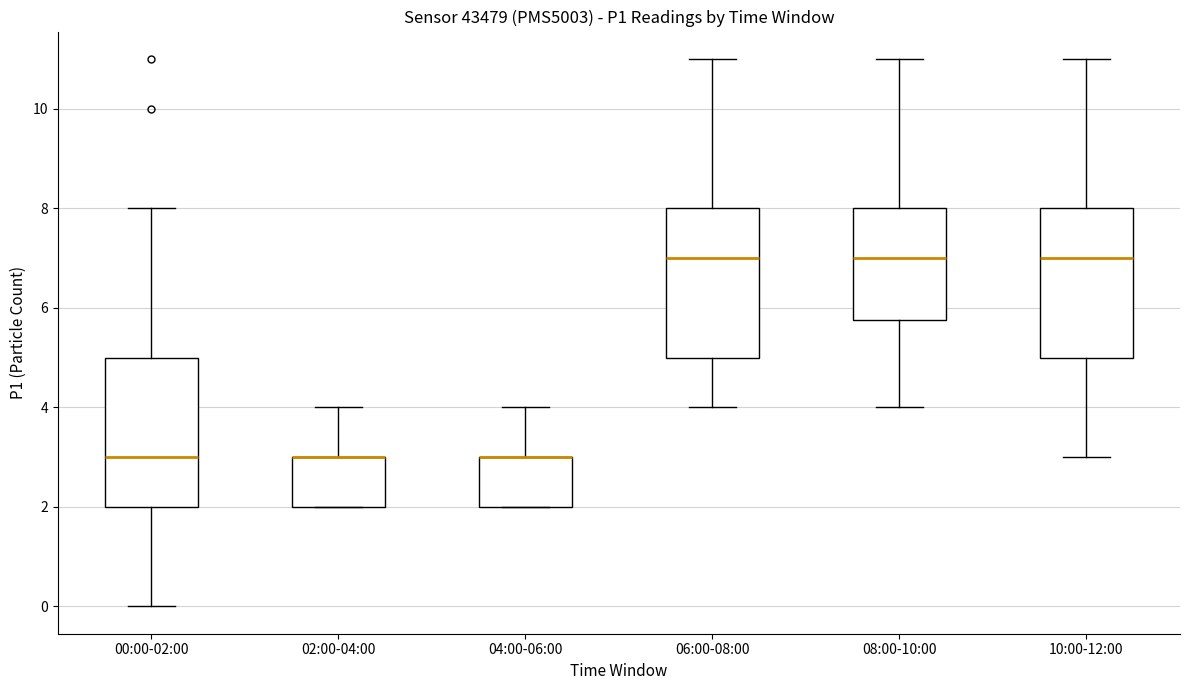

Reading left to right, transcribe this box plot: for each box, give where its median line is, the range the box spans, and where its two whiskers end, as read against the y-axis. The values are not printed on the chart, so give them approximately, as read against the axis.

00:00-02:00: median 3.0, box 2.0 to 5.0, whiskers 0.0 to 8.0
02:00-04:00: median 3.0 (drawn on the box's upper edge), box 2.0 to 3.0, whiskers 2.0 to 4.0
04:00-06:00: median 3.0 (drawn on the box's upper edge), box 2.0 to 3.0, whiskers 2.0 to 4.0
06:00-08:00: median 7.0, box 5.0 to 8.0, whiskers 4.0 to 11.0
08:00-10:00: median 7.0, box 5.8 to 8.0, whiskers 4.0 to 11.0
10:00-12:00: median 7.0, box 5.0 to 8.0, whiskers 3.0 to 11.0